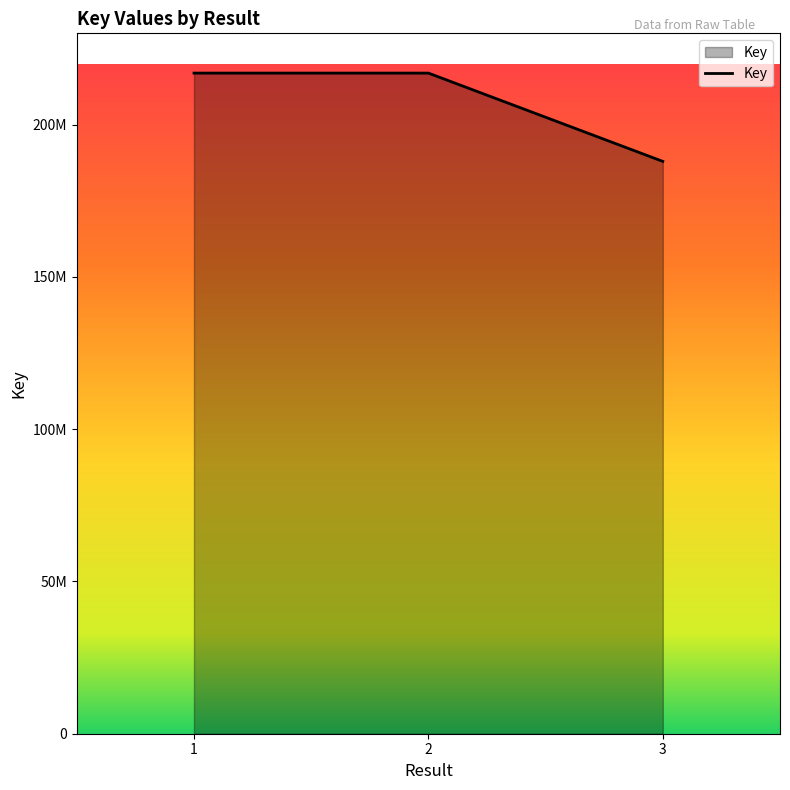

Is it true that the value at 3 is 96594309?

False